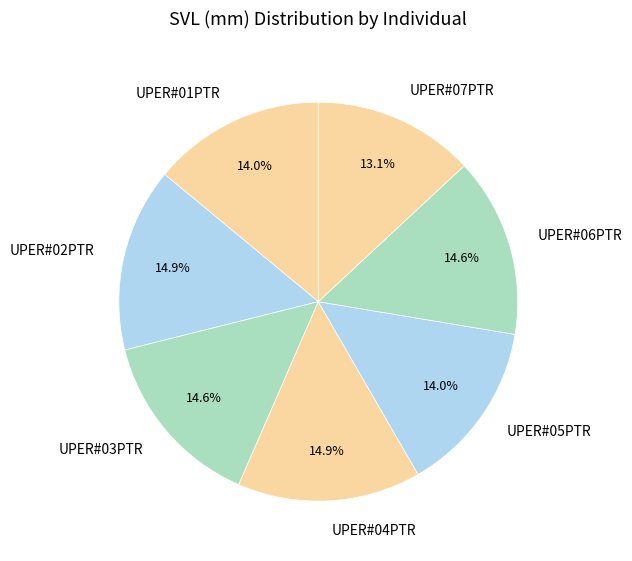

Count the number of slices in the pie.

7